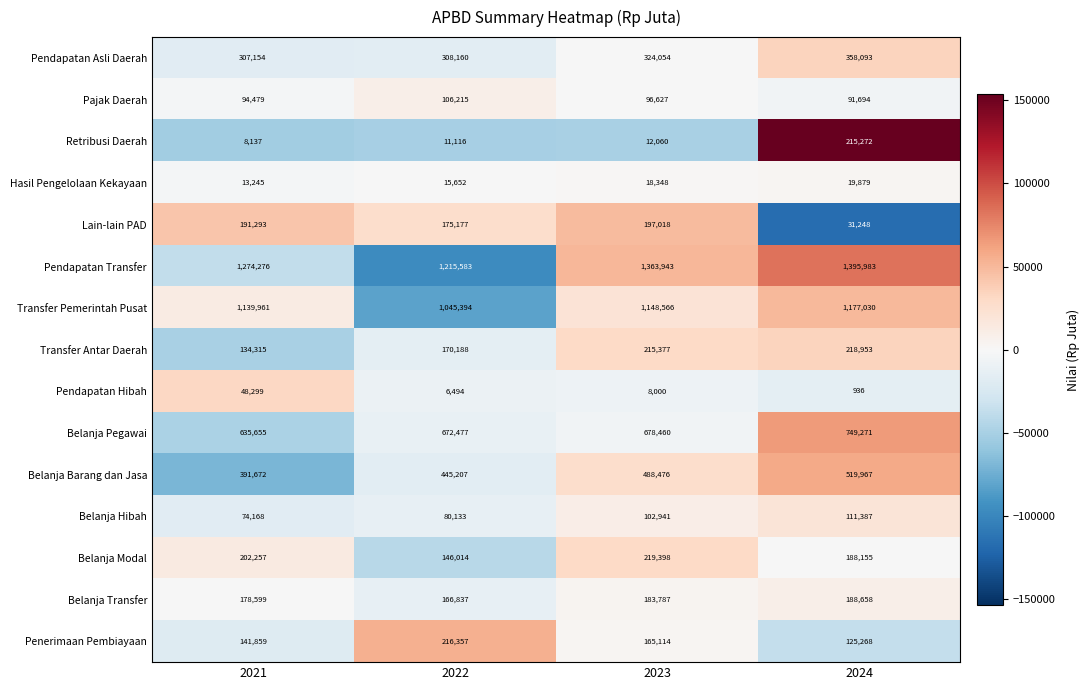

Where is Belanja Pegawai nearest to the value 692463?

2023